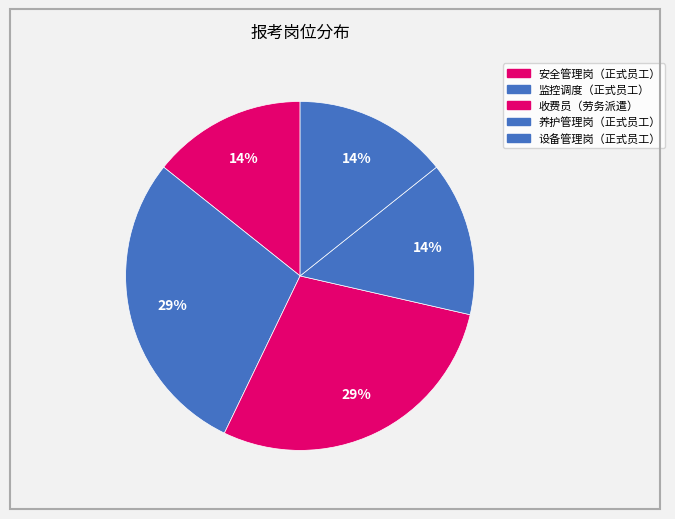

To the nearest percent, what is the difference between the largest and smallest slice percentages?

14%